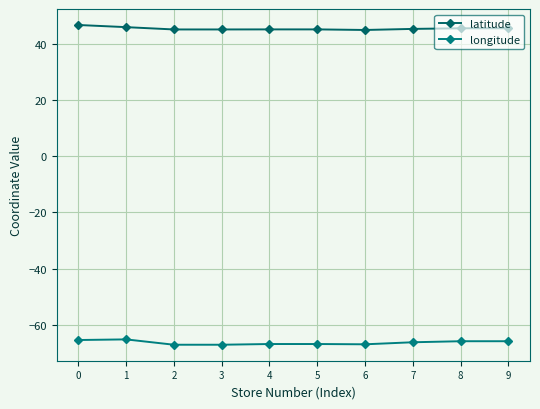

Reading left to right, list all the values displayed in this chart.

latitude: 46.7	45.9	45.1	45.1	45.1	45.1	44.9	45.3	45.5	45.5
longitude: -65.4	-65.2	-67.1	-67.1	-66.8	-66.8	-66.9	-66.2	-65.8	-65.8